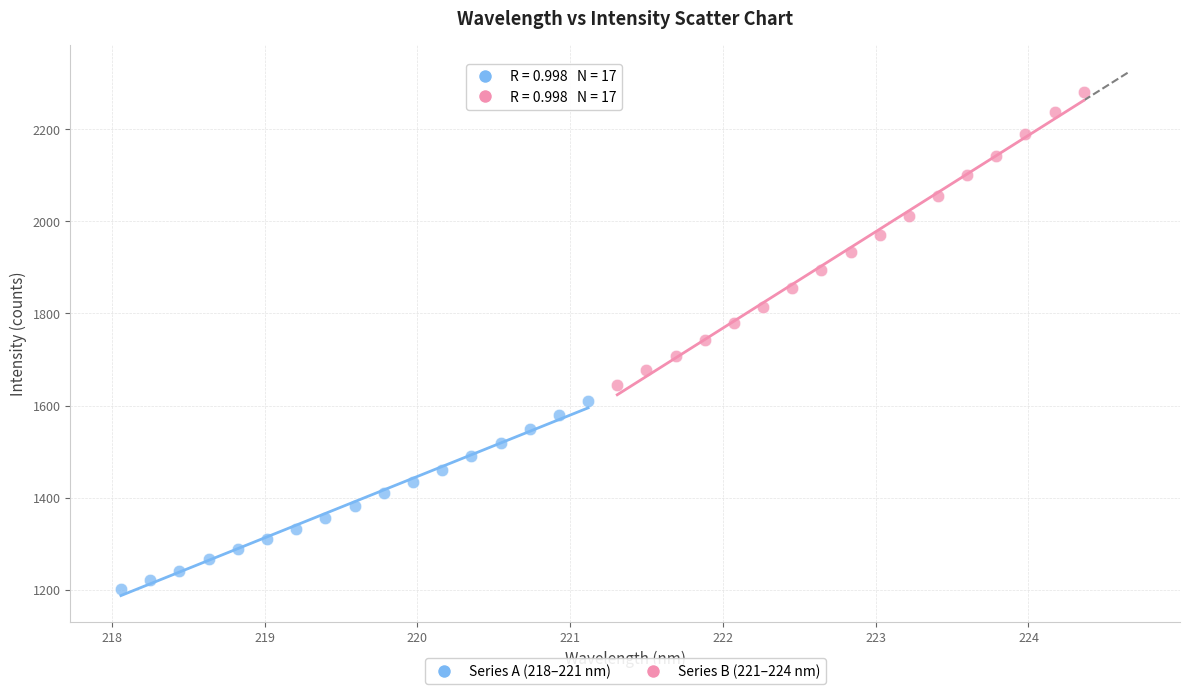

Which series contains the lowest Y value?

Series A (218–221 nm)